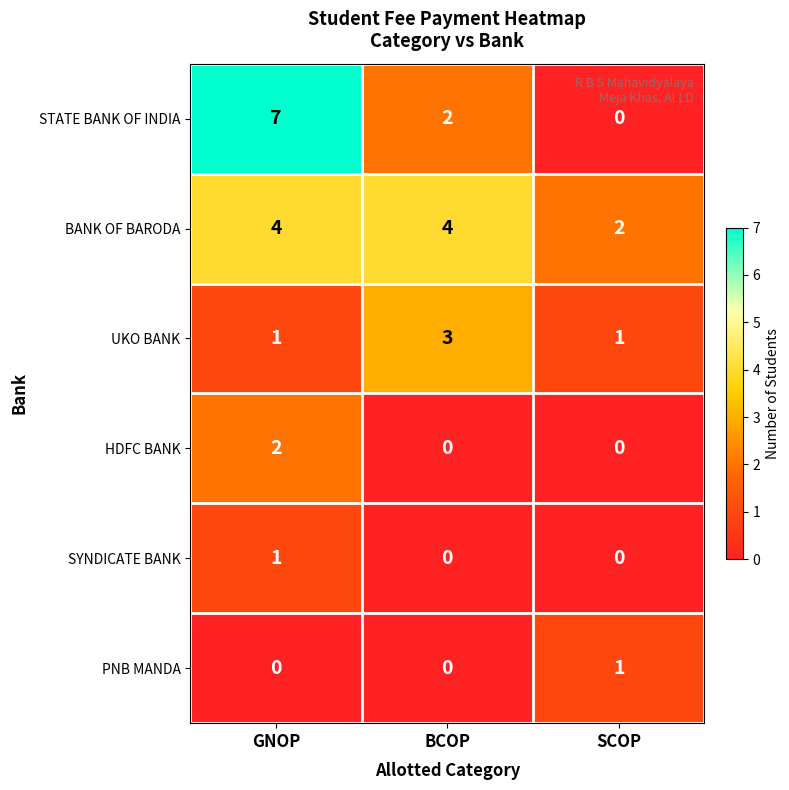

The value of PNB MANDA at SCOP is 1. True or false?

True